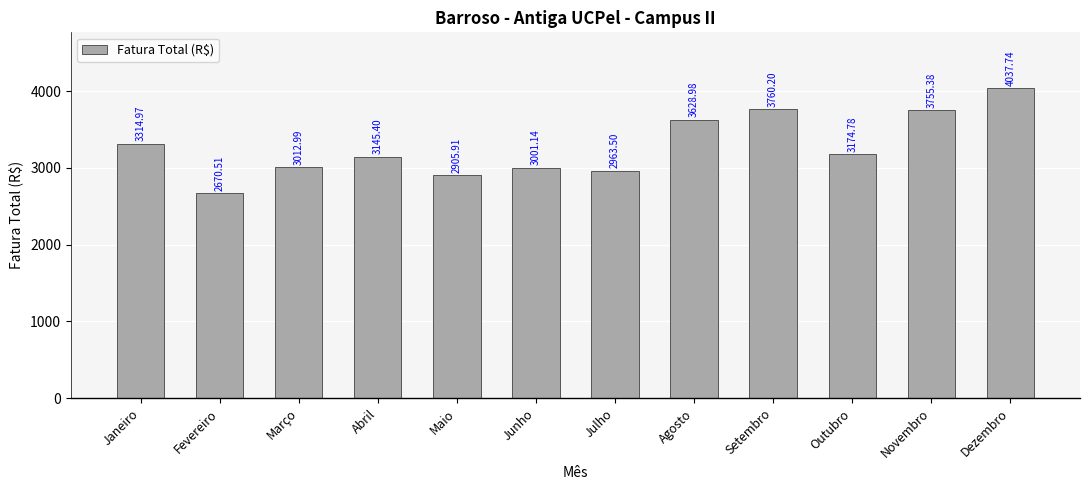

What position from the right is Julho?

6